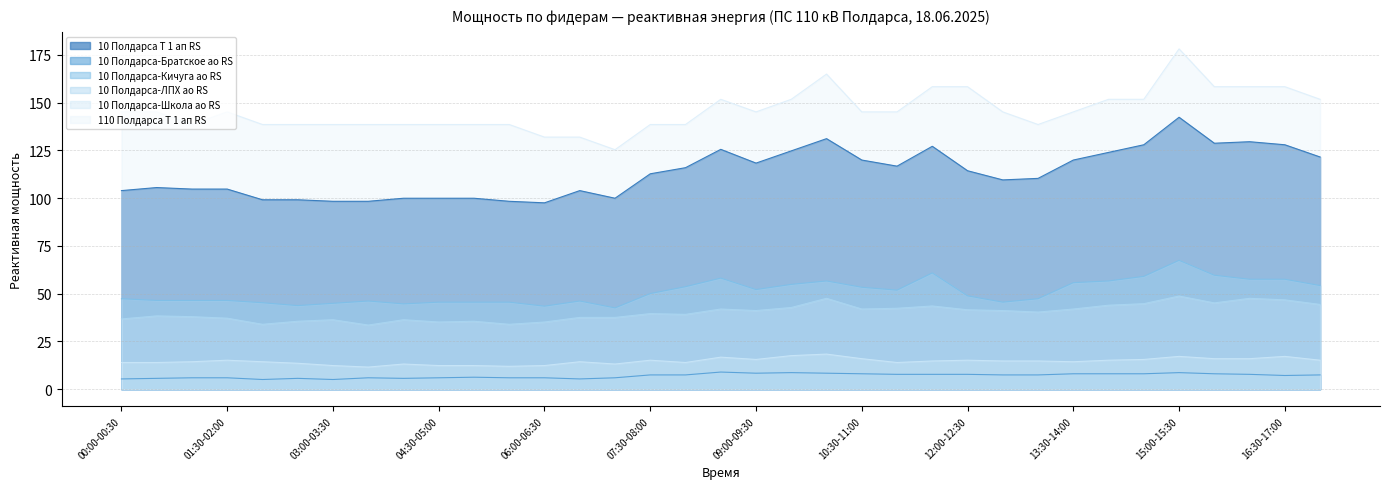

Is the value of 10 Полдарса-Школа ао RS at 13:30-14:00 greater than the value of 10 Полдарса-Кичуга ао RS at 09:30-10:00?

No